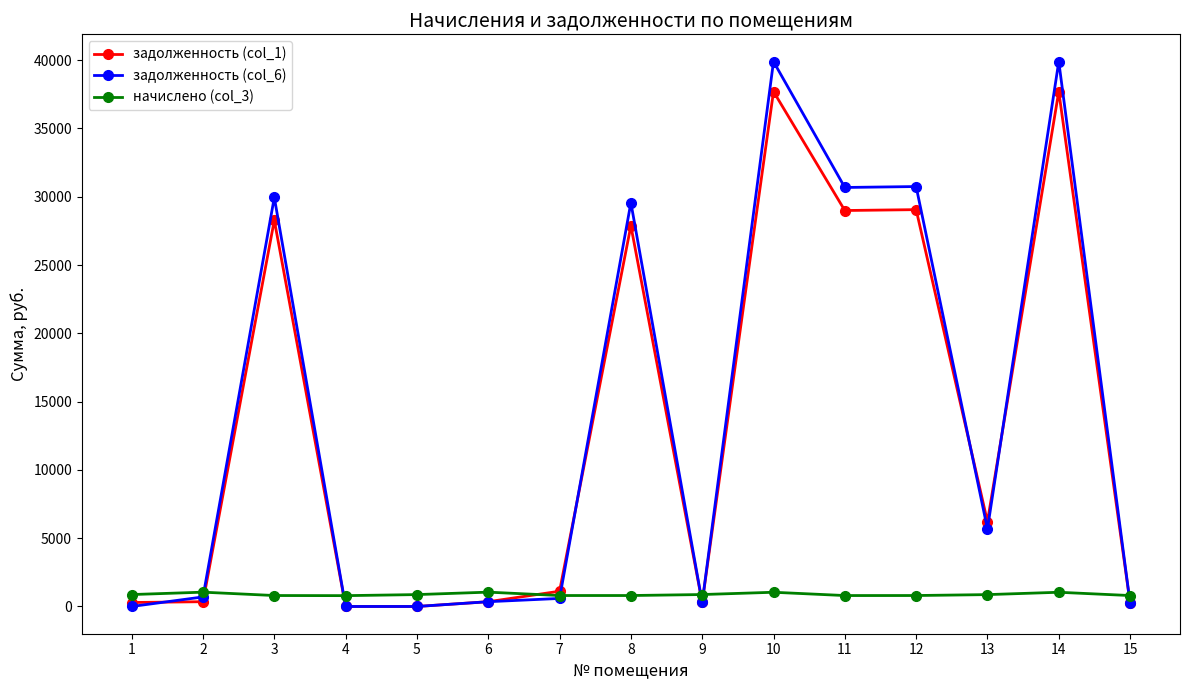

What is the sum of the начислено (col_3) values at 7 and 5?

1672.5